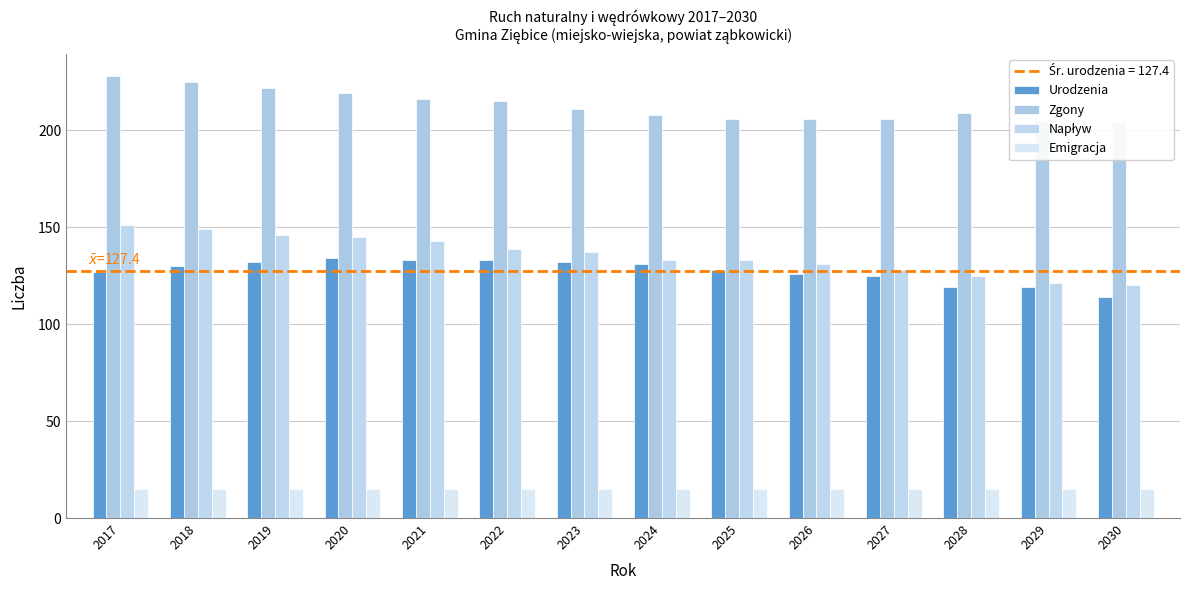

How many series are shown in this chart?

4